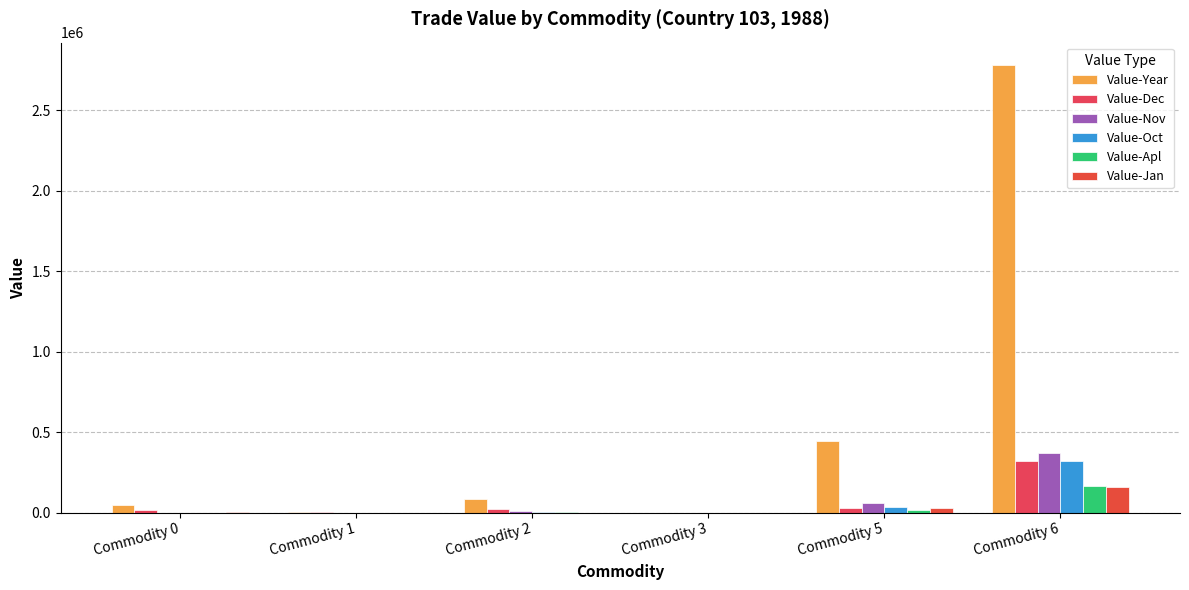

The value of Value-Nov at Commodity 3 is 0. True or false?

True